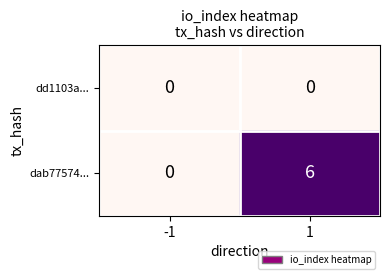

How many categories are shown in the chart?

2